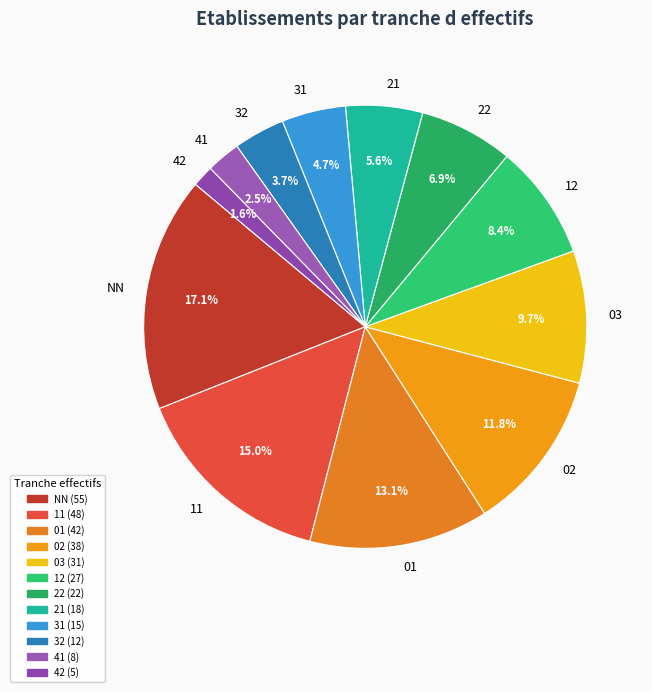

To the nearest percent, what is the difference between the 31 and 01 slice percentages?

8%